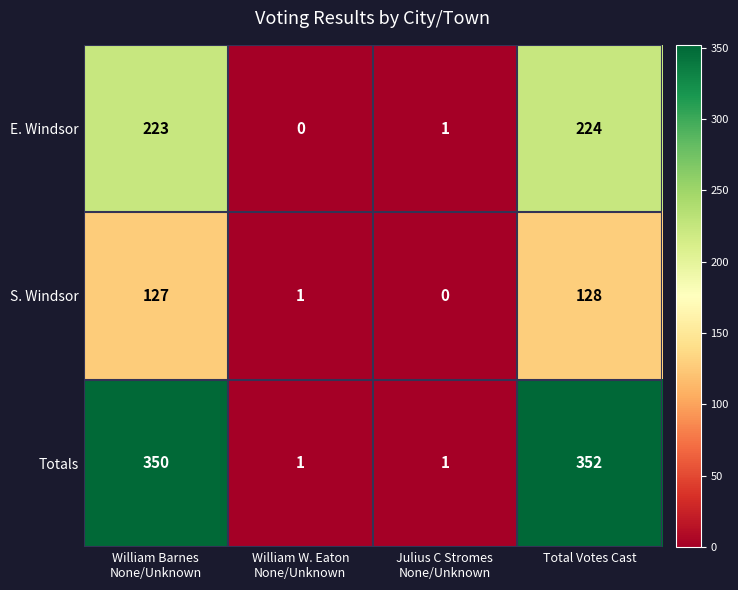

List the series in order of their peak value, highest first.

Totals, E. Windsor, S. Windsor